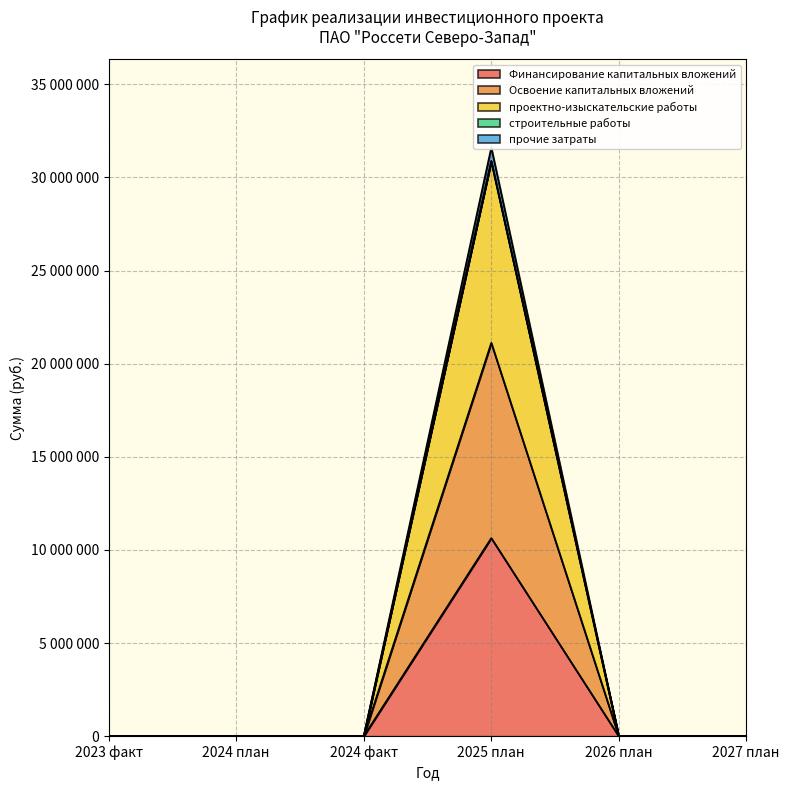

Does the chart display data point markers on the line(s)?

No